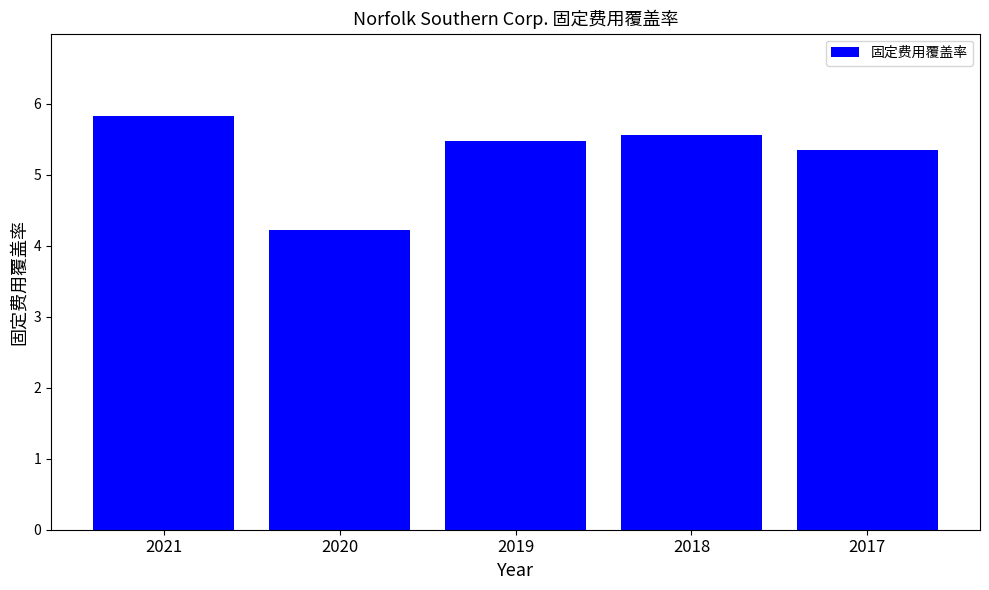

Approximately how many times larger is the value at 2019 compared to 2018?

1.0